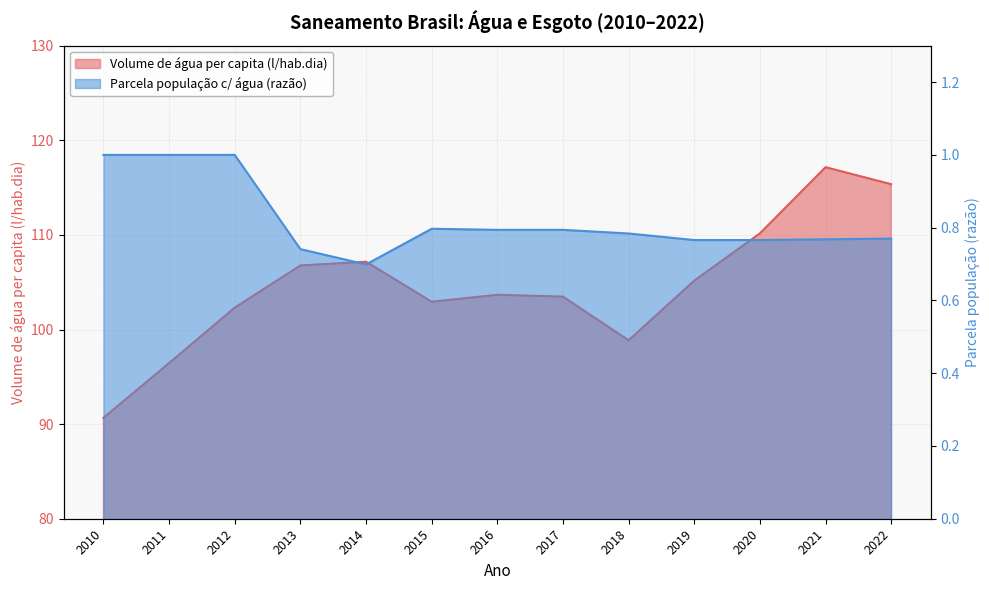

At which label does Parcela da população total que mora em ... (col_2) reach its minimum?

2014